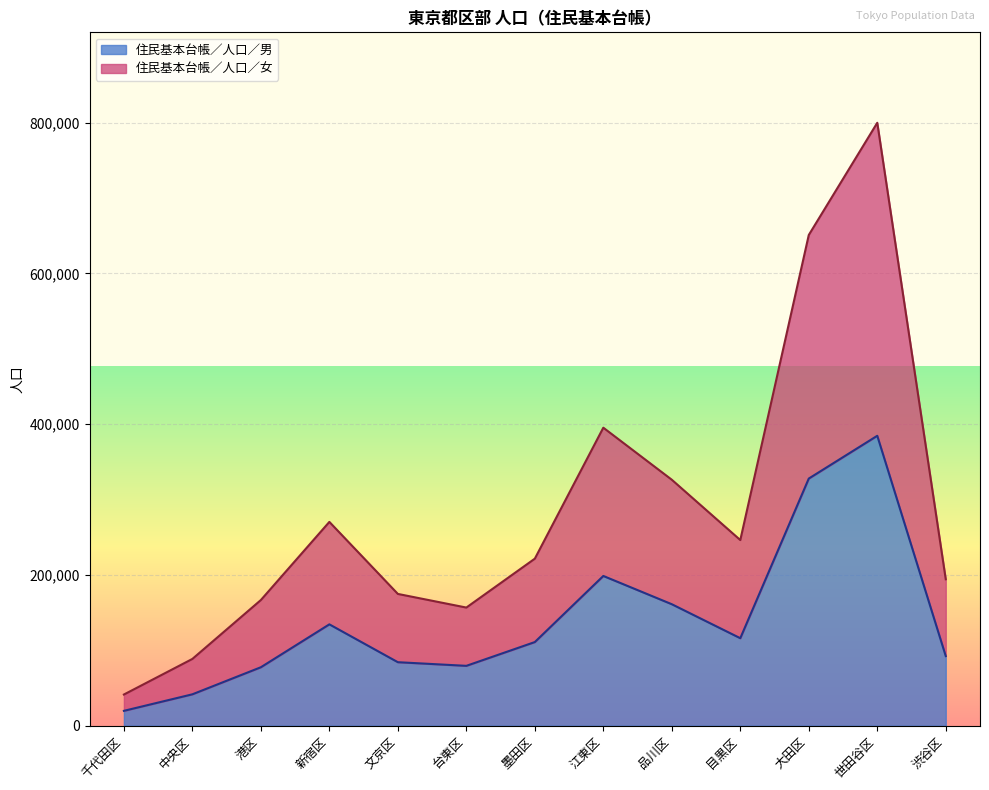

What is the smallest value displayed?

19750